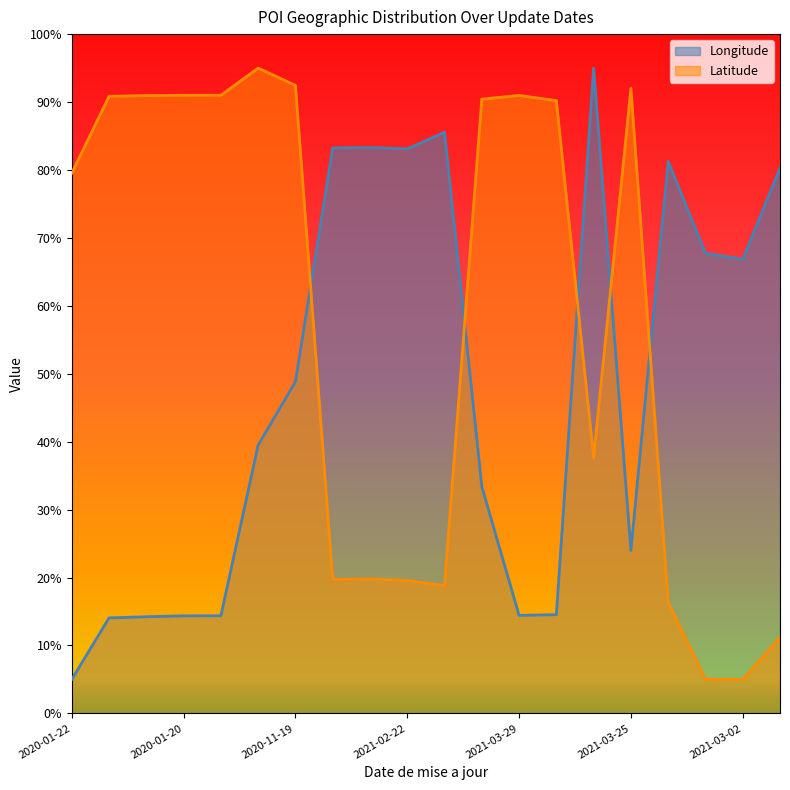

How many values in the Latitude series are below 90?

10